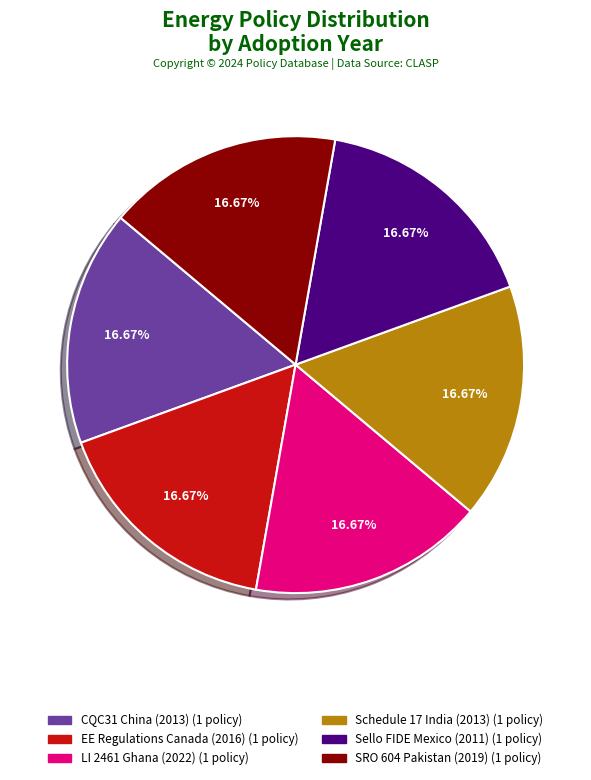

Count the number of slices in the pie.

6